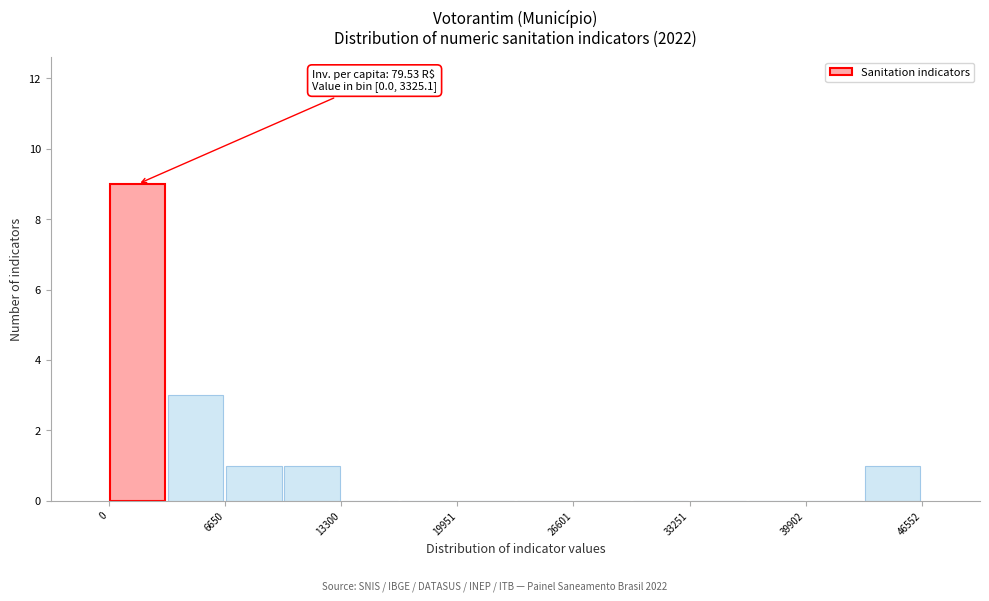

Around what value on the x-axis is the tallest bar? Give the approximate position of its centre, as read against the axis.

2000